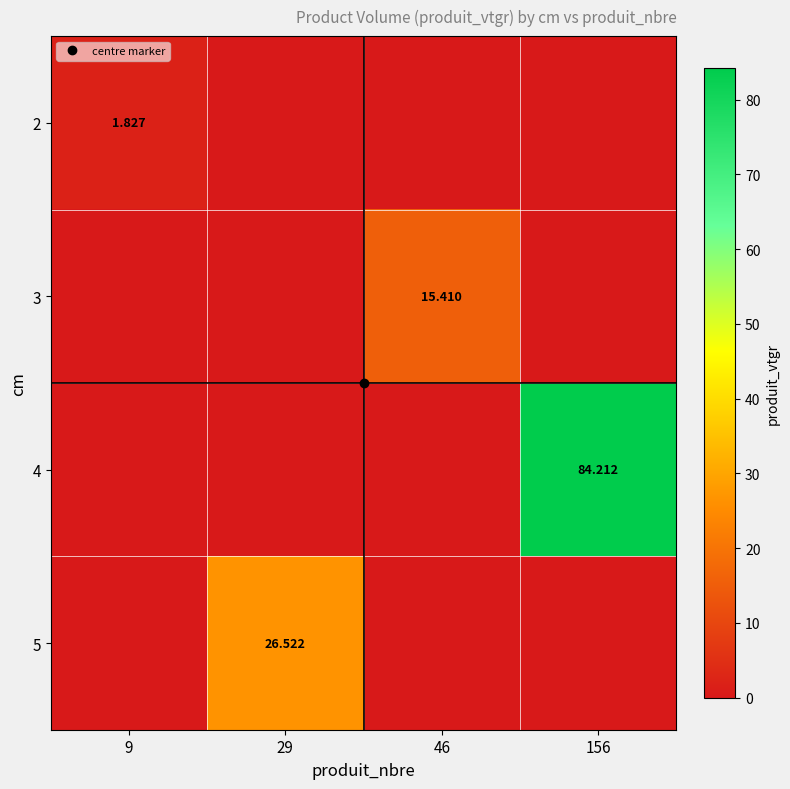

Between 29 and 156, which is larger?

29